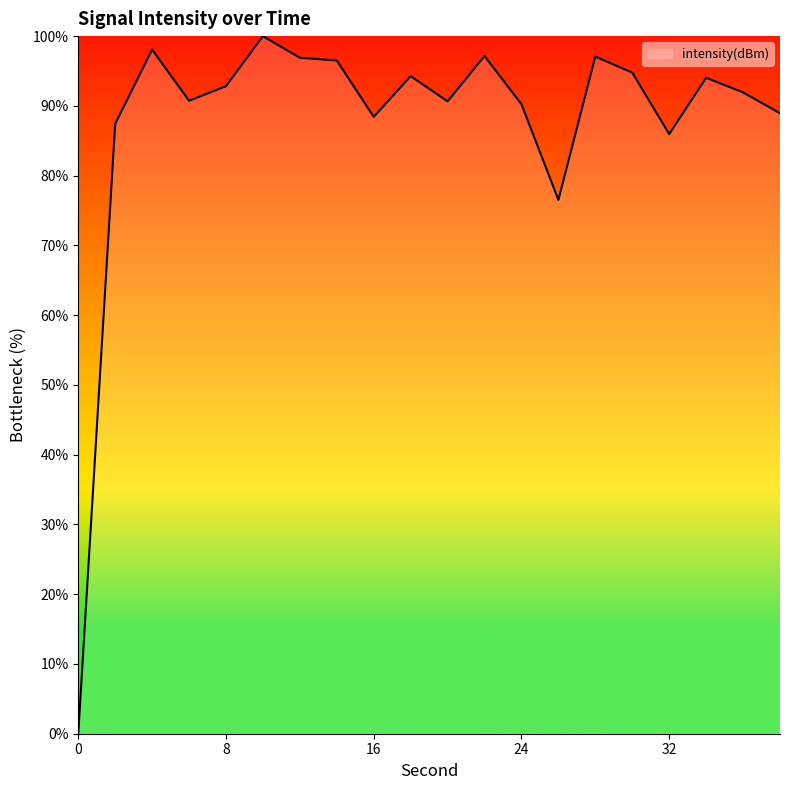

What is the maximum value shown in the chart?

100.0